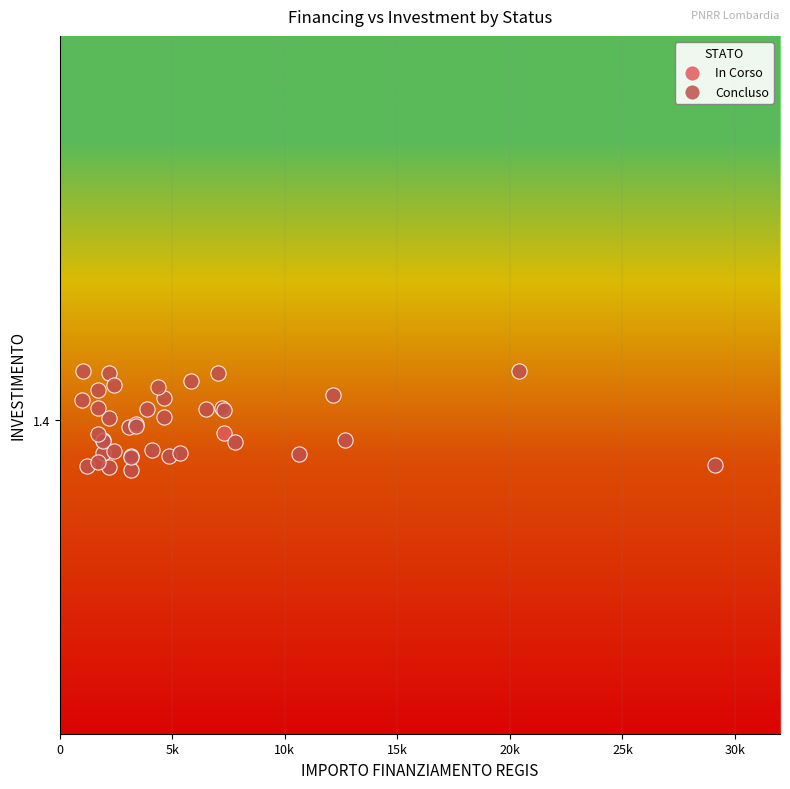

What are all the series names shown in the legend?

In Corso, Concluso